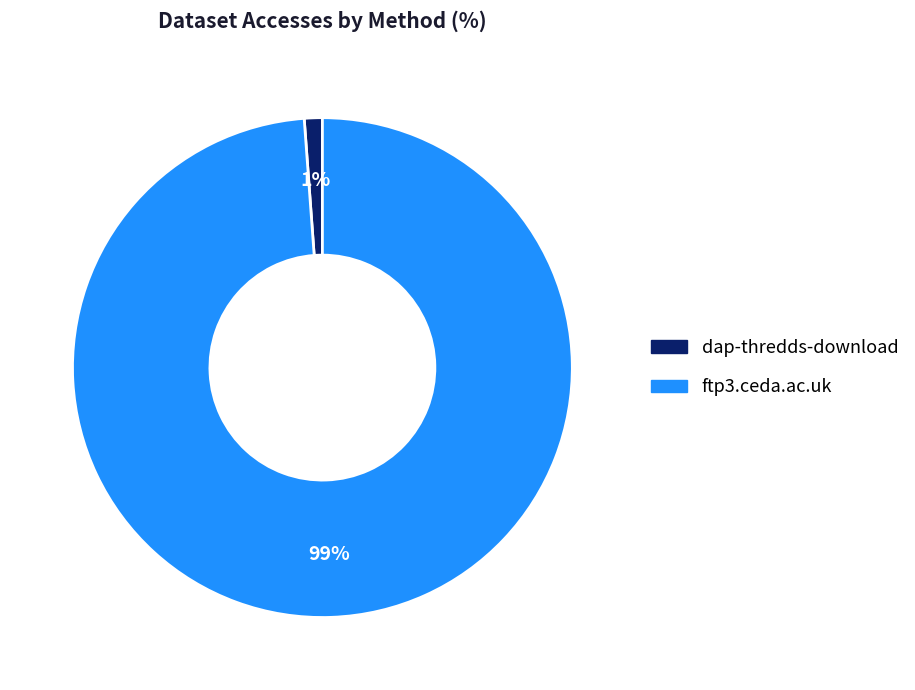

Count the number of slices in the pie.

2